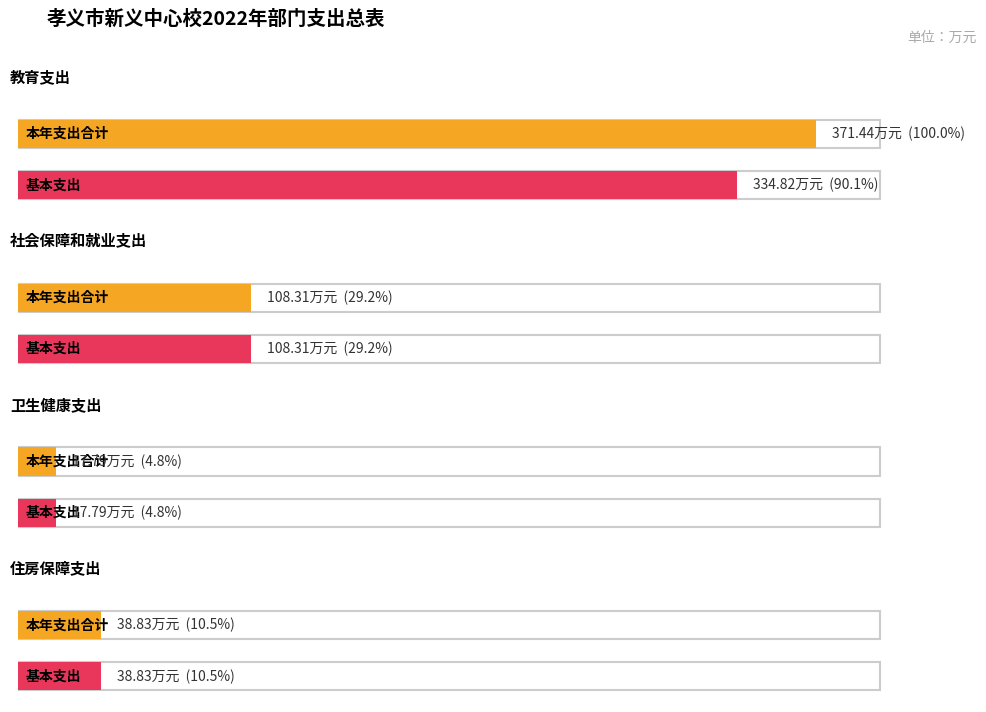

At which label does 基本支出 reach its minimum?

卫生健康支出